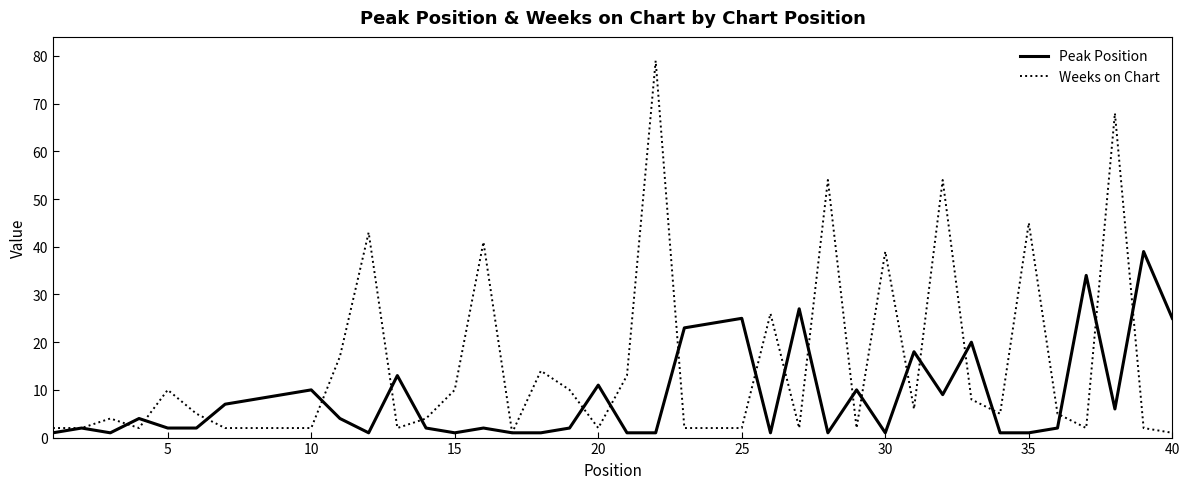

Rank the series by their average value, from lowest to highest.

Peak Position, Weeks on Chart